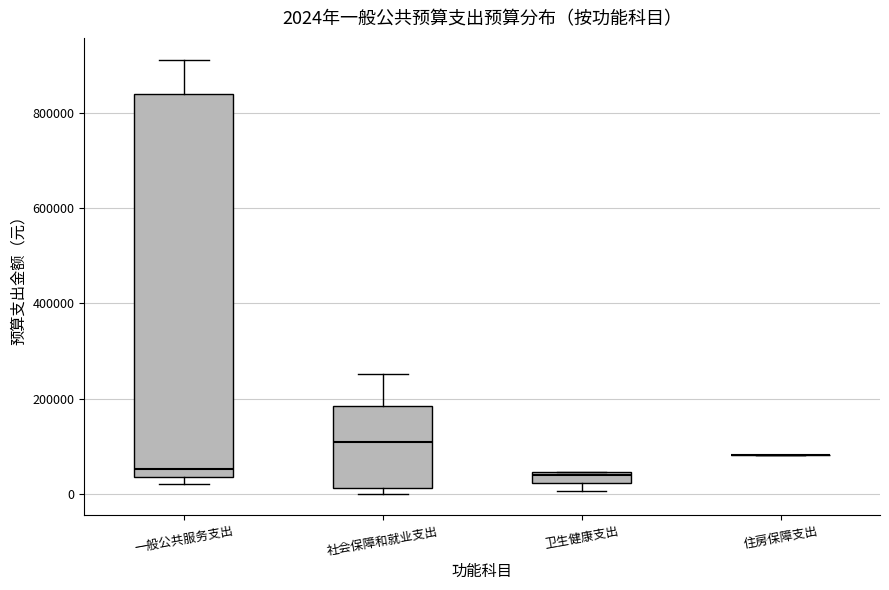

Which box is the tallest, from its lower edge to its upper edge?

一般公共服务支出